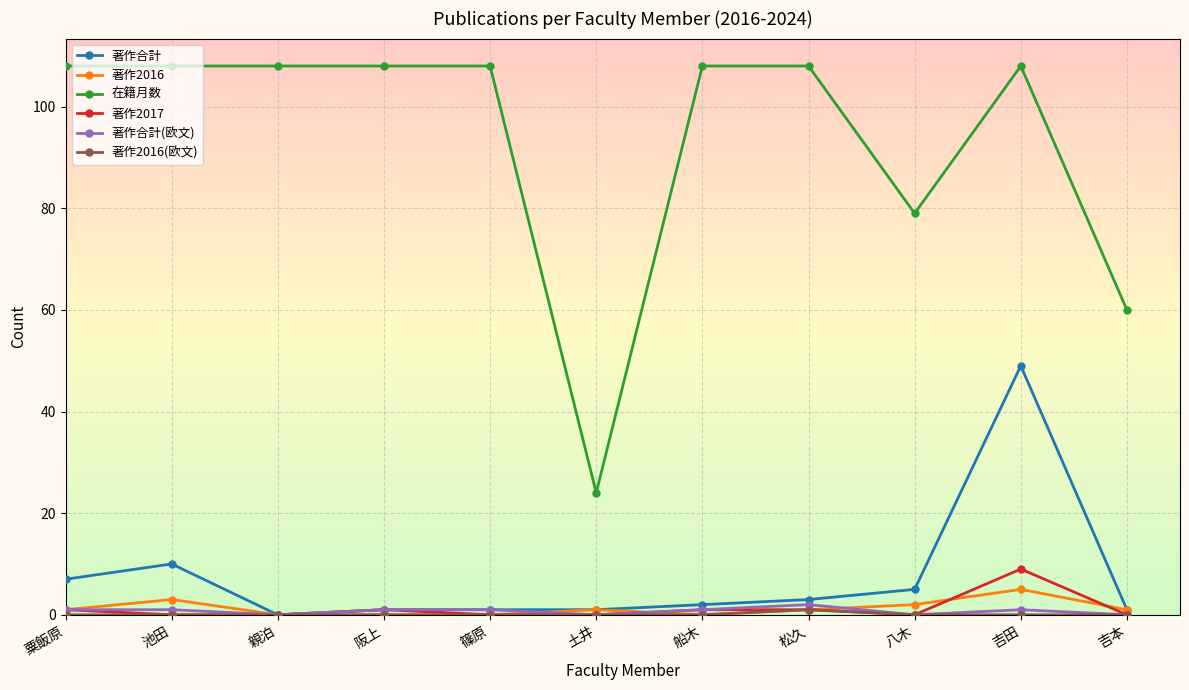

True or false: 著作合計(欧文) and 在籍月数 cross at least once.

False